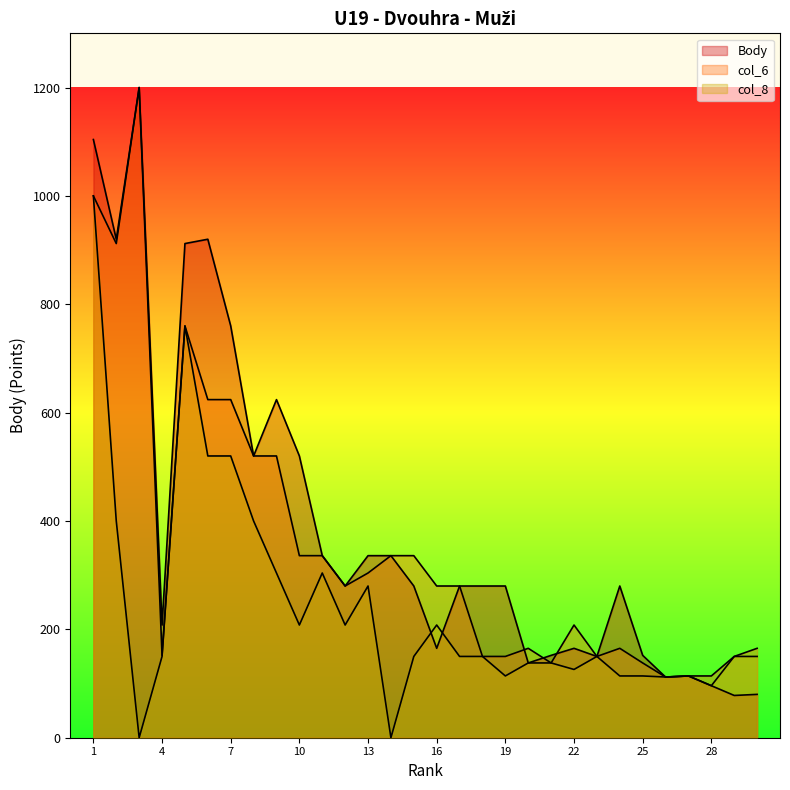

List the series in order of their peak value, lowest first.

col_8, Body, col_6